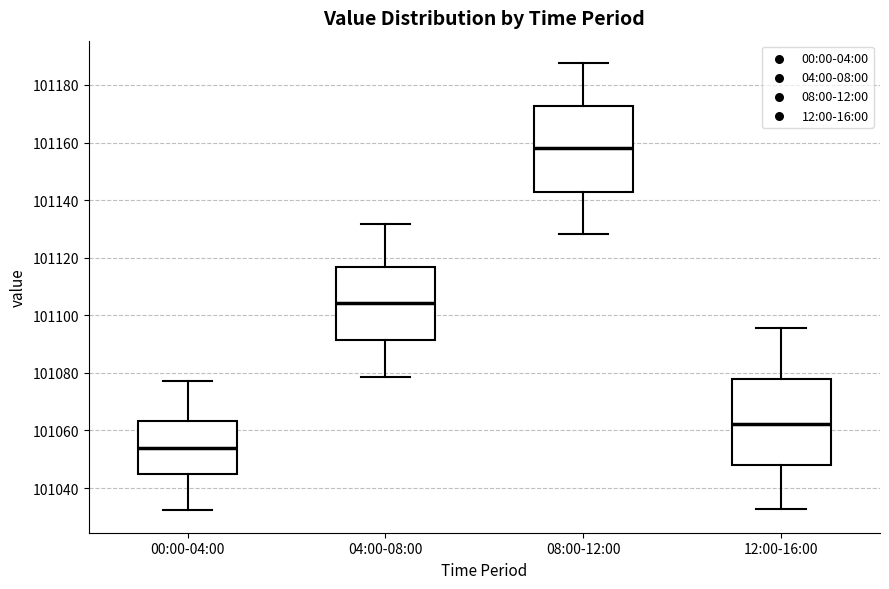

Where is the upper edge of the box for 00:00-04:00 on the y-axis? The values are not printed on the chart, so give them approximately, as read against the axis.

101064